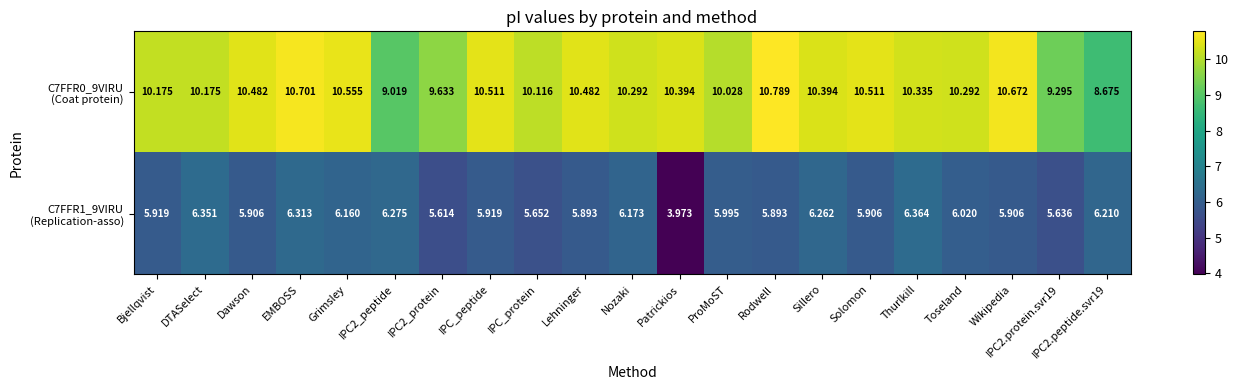

Which category has the lowest value across all series?

Patrickios